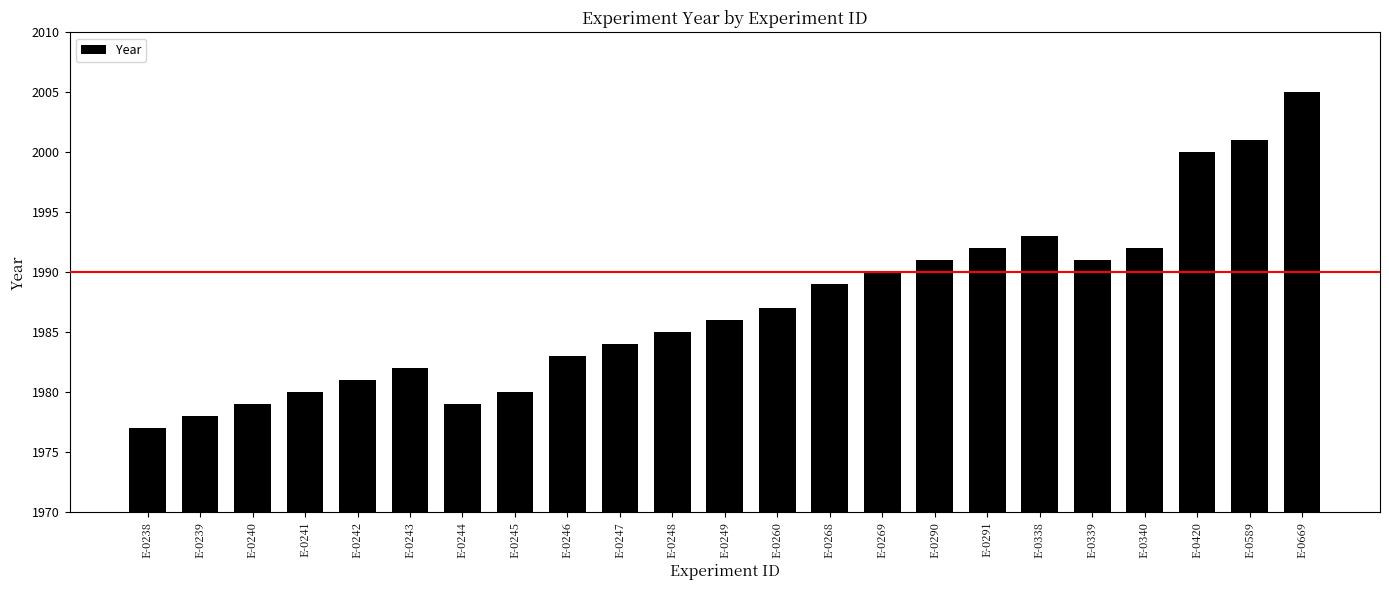

What is the value of the 8th bar from the left?

1980